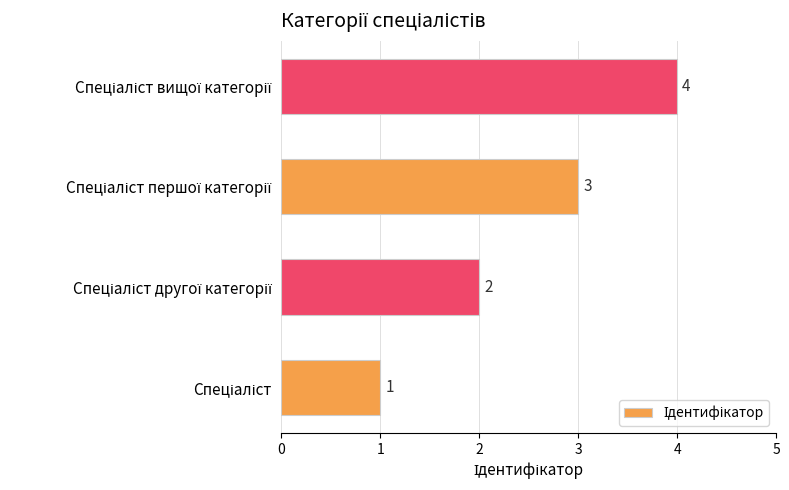

Count the values in the range 2 to 4.

3